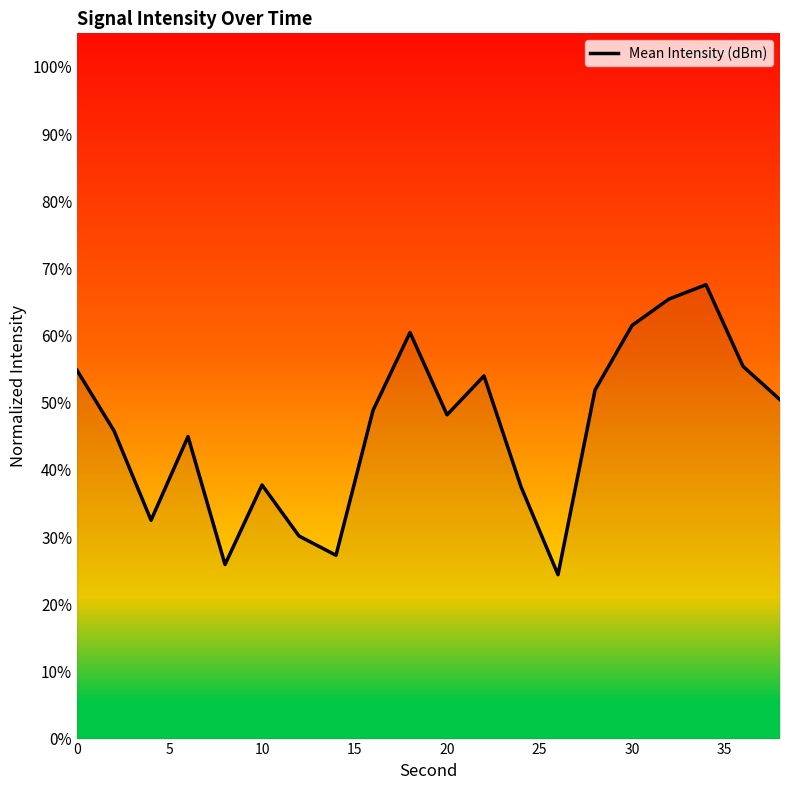

What is the smallest value displayed?

24.4